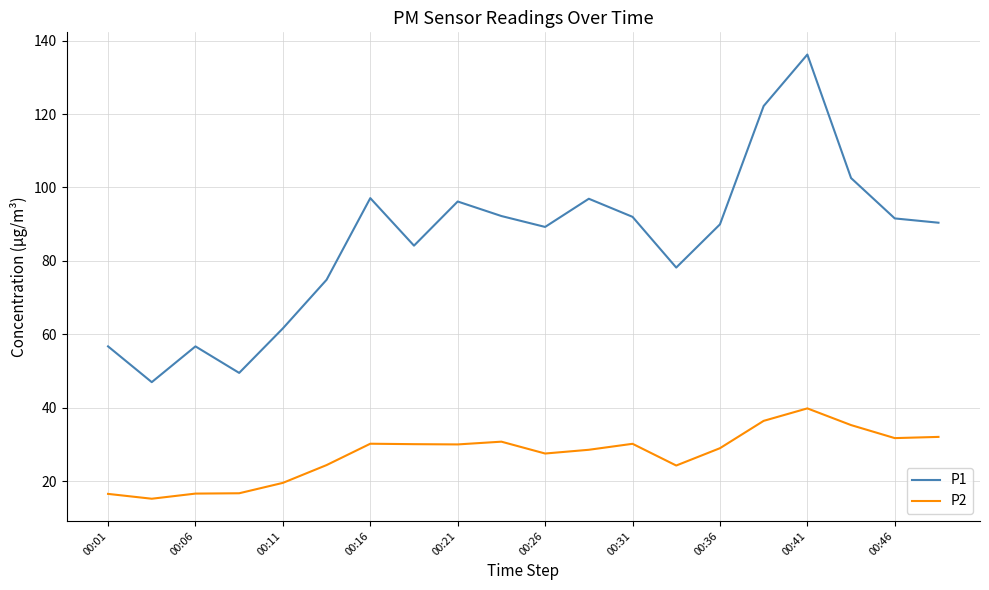

What is the maximum value shown in the chart?

136.2